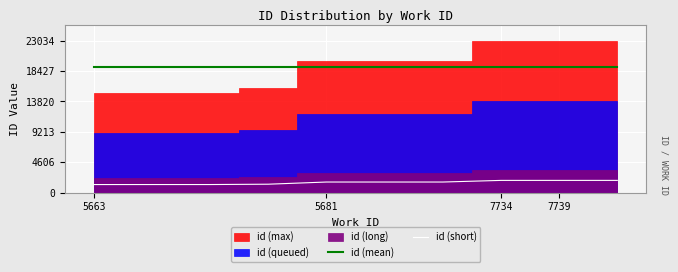

Is it true that id (short) equals 3277.5 at 7739?

False